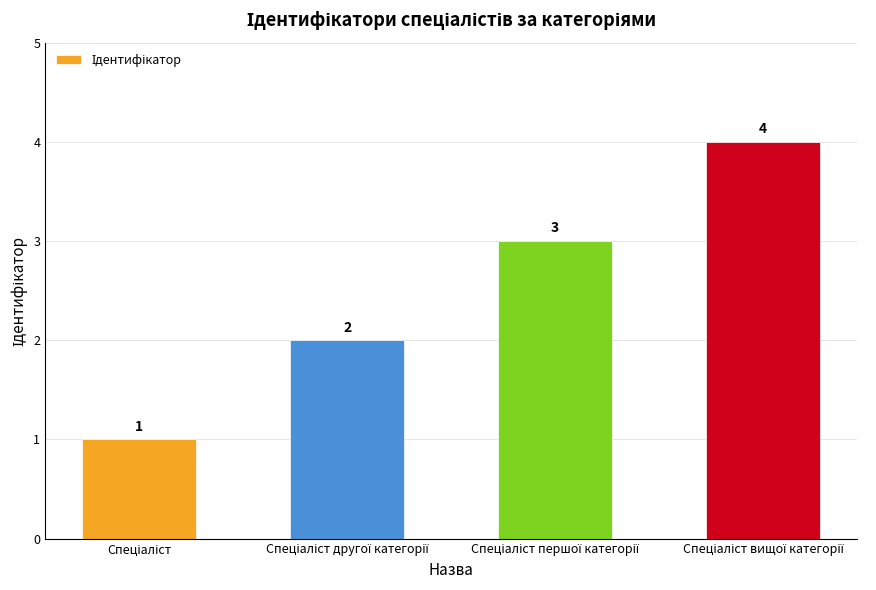

What is the difference between the maximum and minimum values?

3